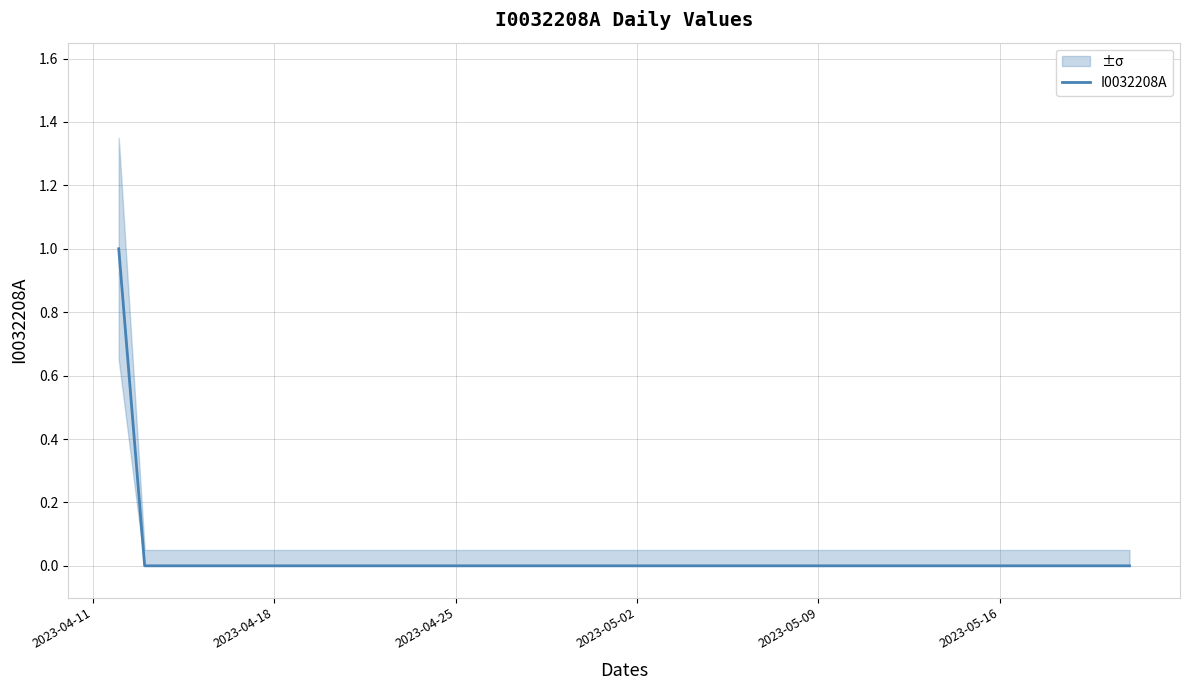

How many values are above zero?

1